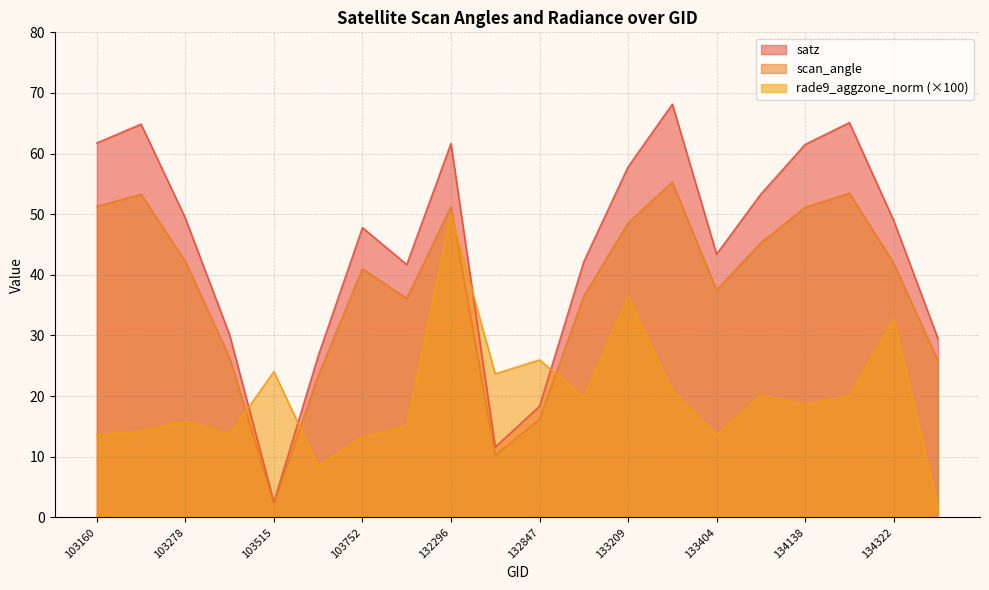

Reading left to right, list all the values displayed in this chart.

satz: 61.7	64.9	49.3	30.1	2.5	26.6	47.8	41.7	61.7	11.6	18.3	42.2	57.8	68.2	43.4	53.3	61.5	65.1	49.0	29.5
scan_angle: 51.3	53.3	42.2	26.3	2.2	23.4	41.0	36.1	51.2	10.3	16.1	36.5	48.5	55.3	37.5	45.3	51.1	53.5	41.9	25.8
rade9_aggzone_norm: 13.7	14.2	15.8	13.7	24.0	8.5	13.3	15.1	49.9	23.7	26.0	19.8	36.4	20.9	13.5	20.2	18.6	20.1	32.7	1.8